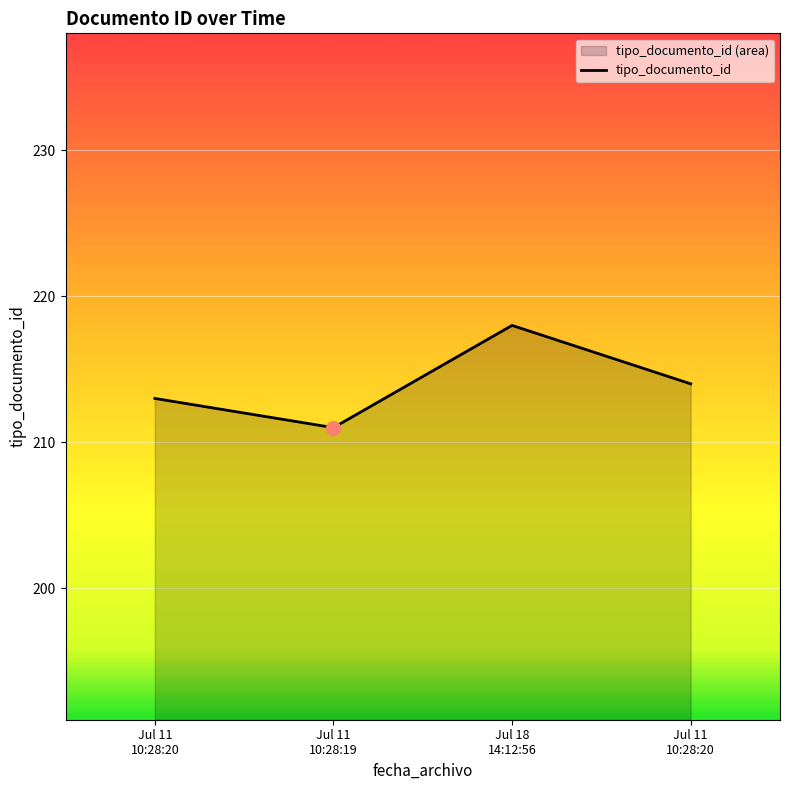

What is the maximum value shown in the chart?

218